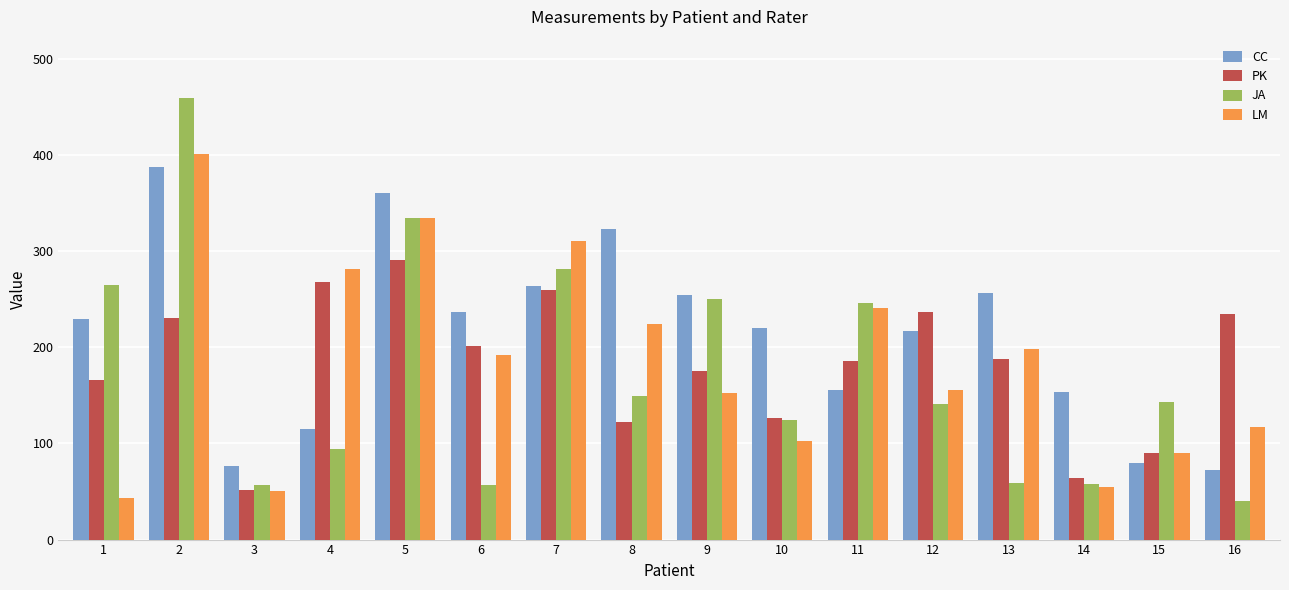

What is the minimum value for CC?

72